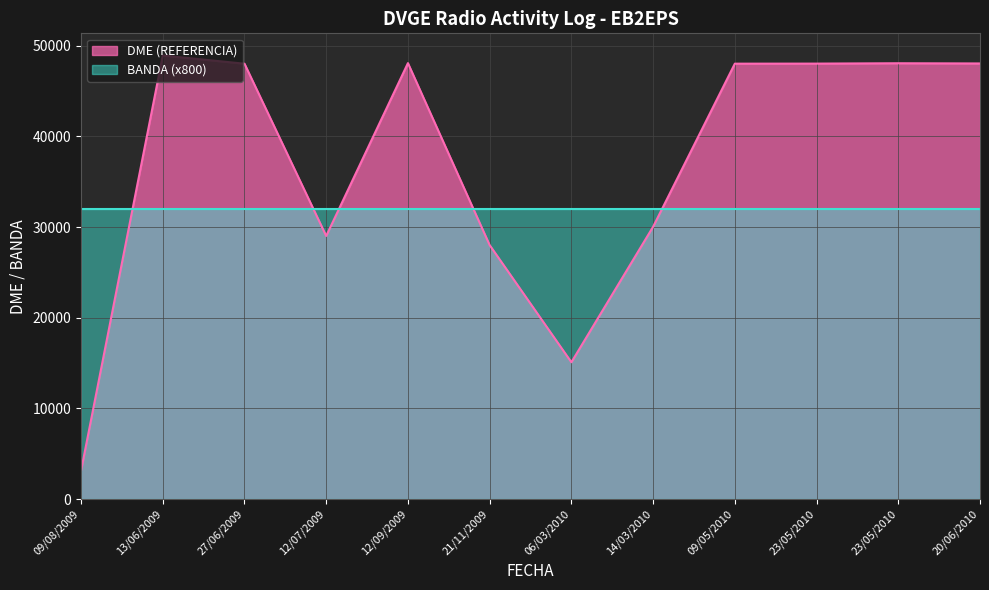

What is the smallest value displayed?

3121